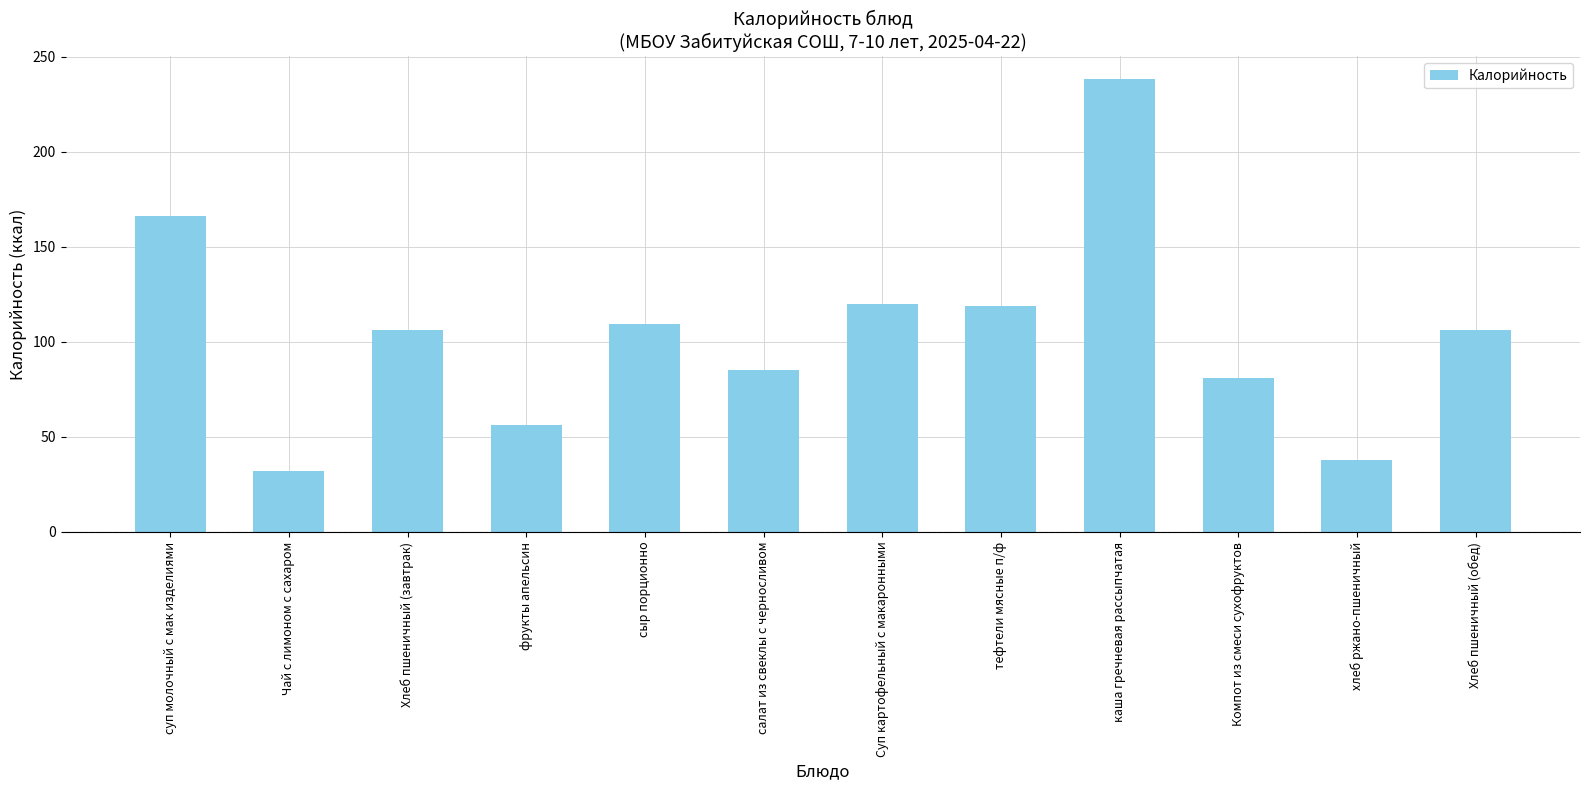

What is the sum of the values at каша гречневая рассыпчатая and фрукты апельсин?

294.7